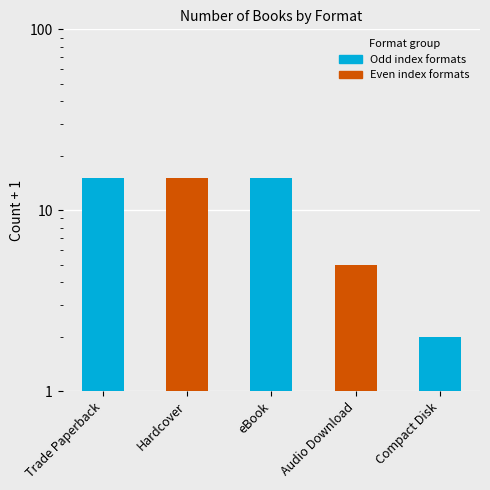

What is the label of the 4th bar from the right?

Hardcover